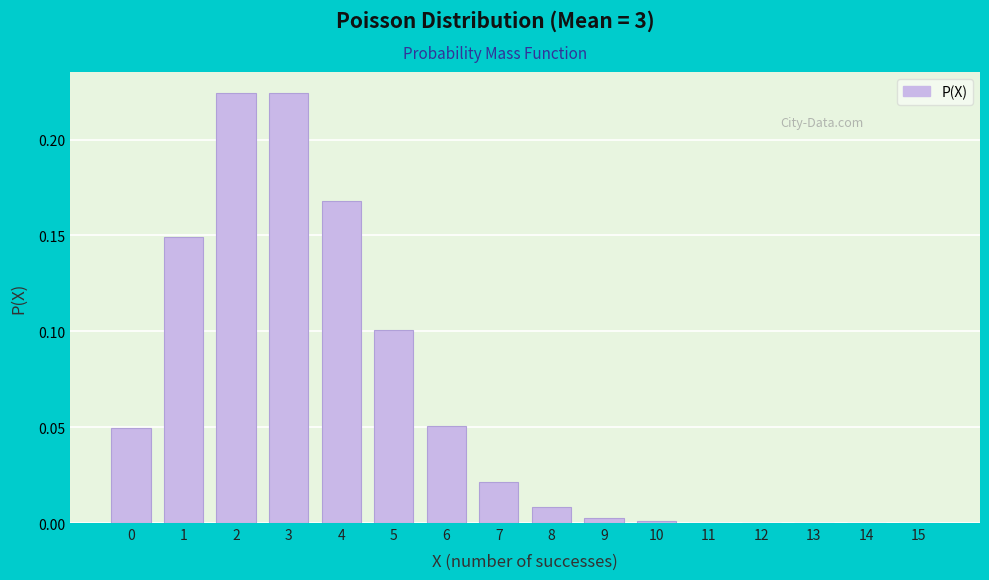

What is the sum of all values?

1.0